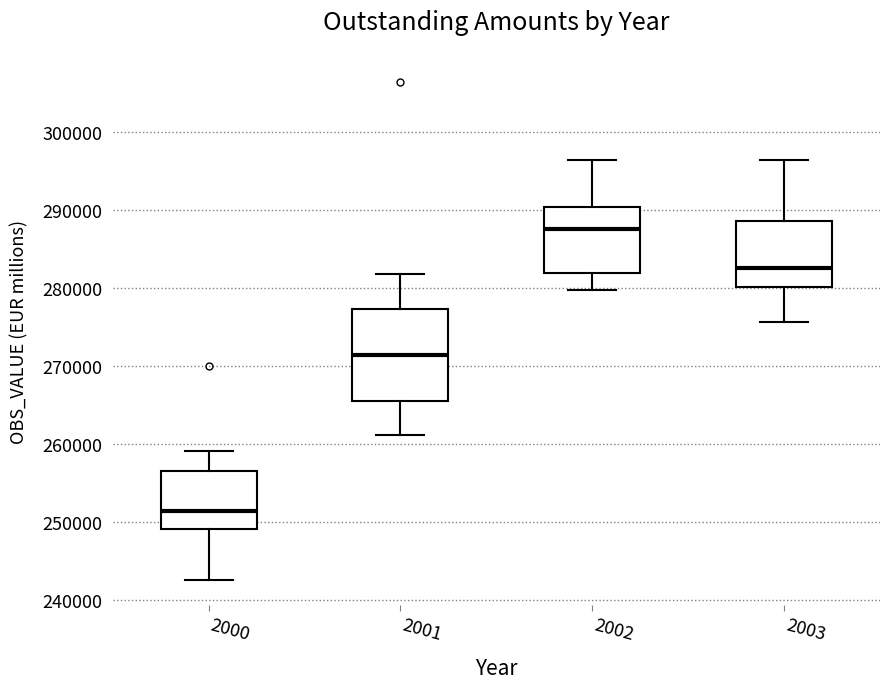

Reading left to right, read every box against the y-axis: the position of its median line, the range the box covers, and the ends of its whiskers. The values are not printed on the chart, so give them approximately, as read against the axis.

2000: median 251000, box 249000 to 256000, whiskers 243000 to 259000
2001: median 271000, box 265000 to 277000, whiskers 261000 to 282000
2002: median 287000, box 282000 to 290000, whiskers 280000 to 296000
2003: median 282000, box 280000 to 289000, whiskers 276000 to 296000